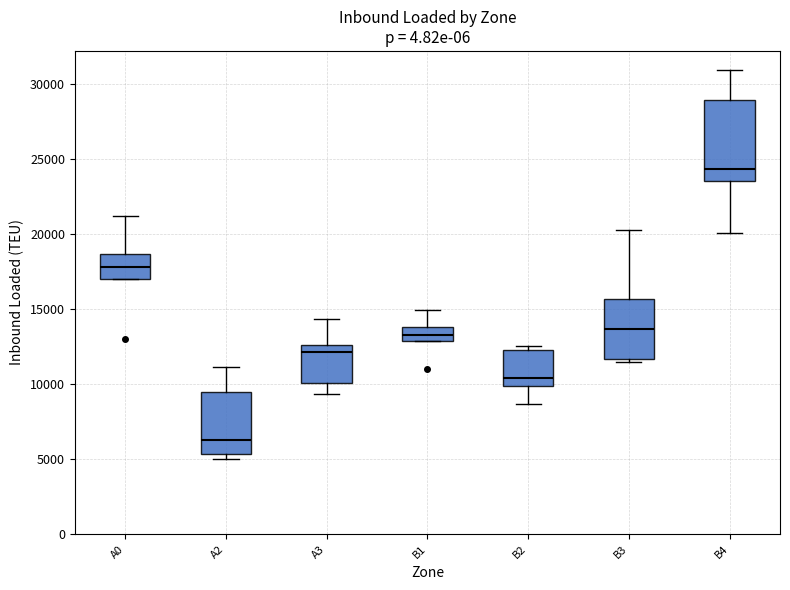

Comparing the boxes themselves (not the whiskers), which one is the tallest?

B4